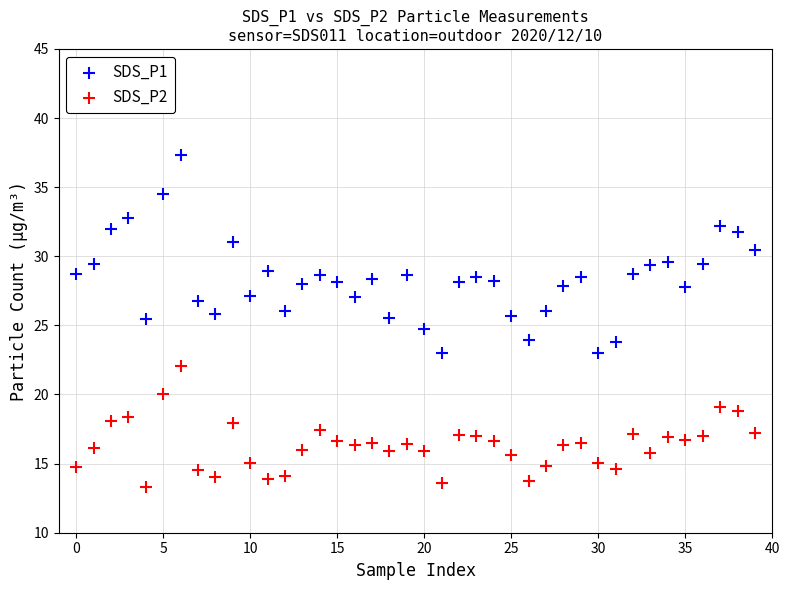

Which series has the largest Y range (max minus min)?

SDS_P1